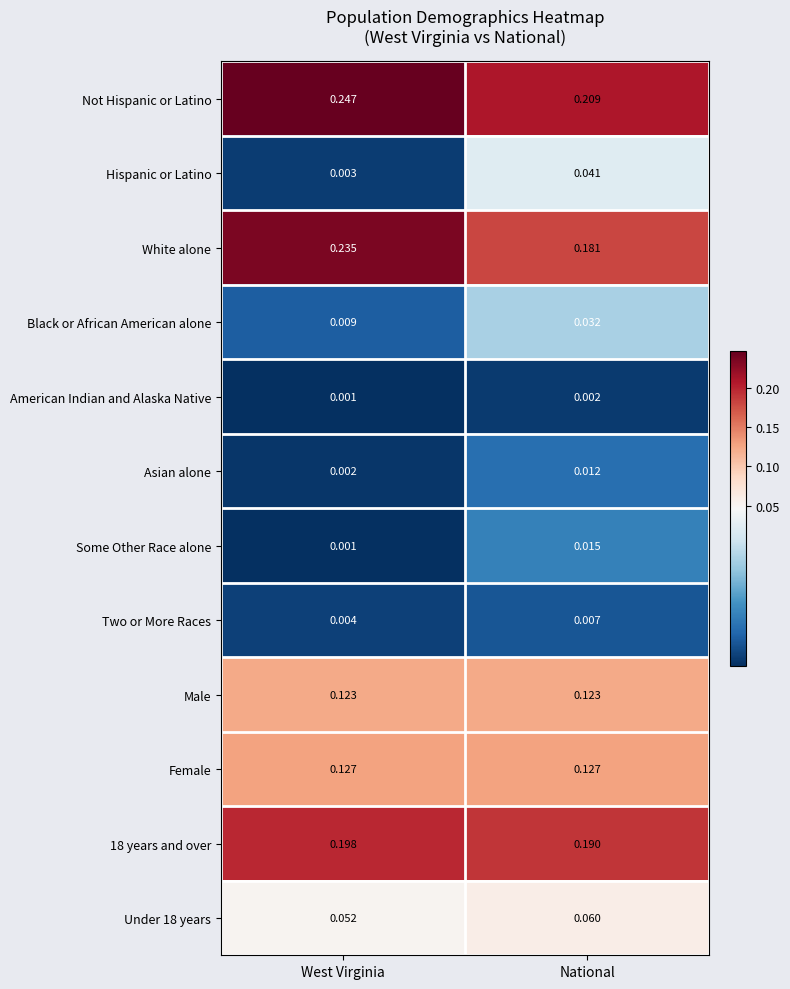

Which series has the widest spread of values?

White alone